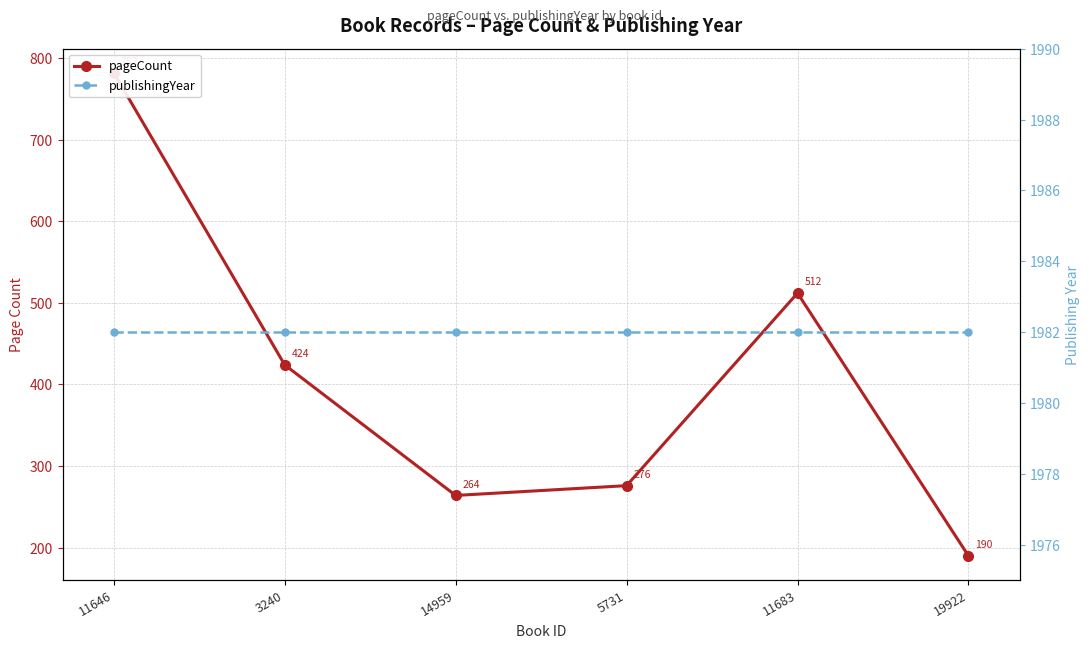

At which label does pageCount first exceed 424?

11646